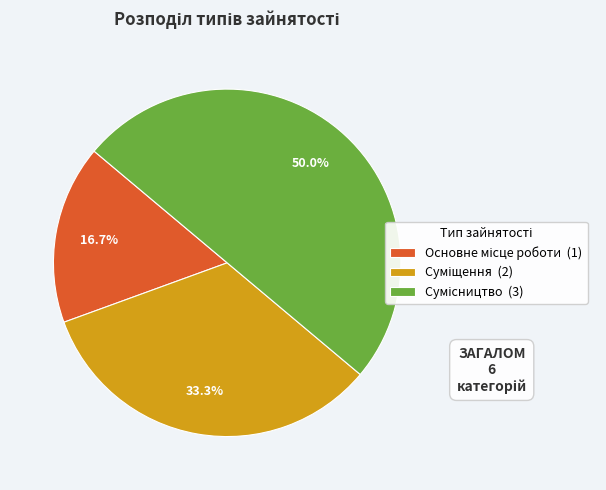

To the nearest percent, what portion does Суміщення represent?

33%